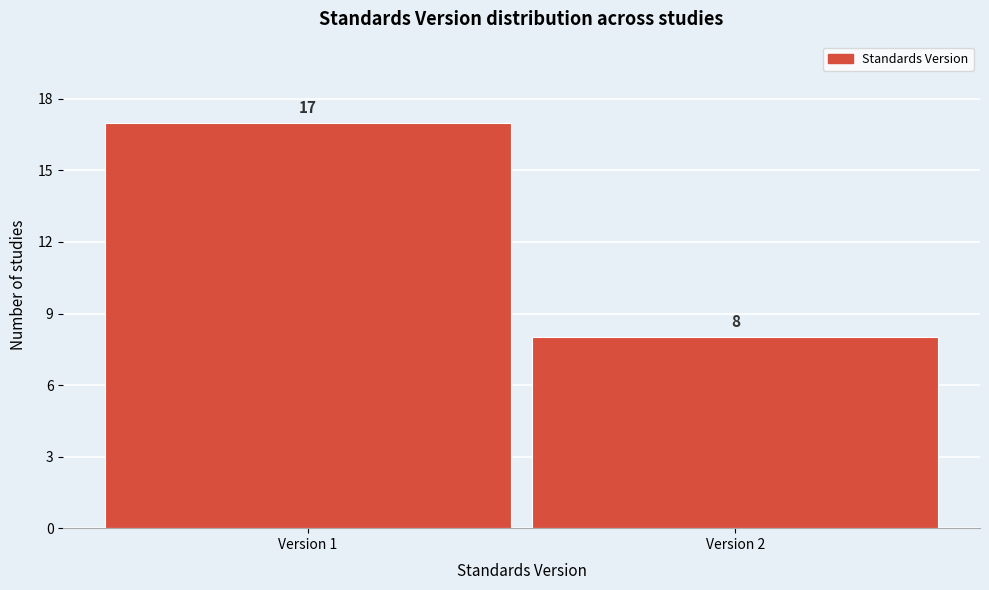

Reading left to right, extract all data points from this chart.

17	8